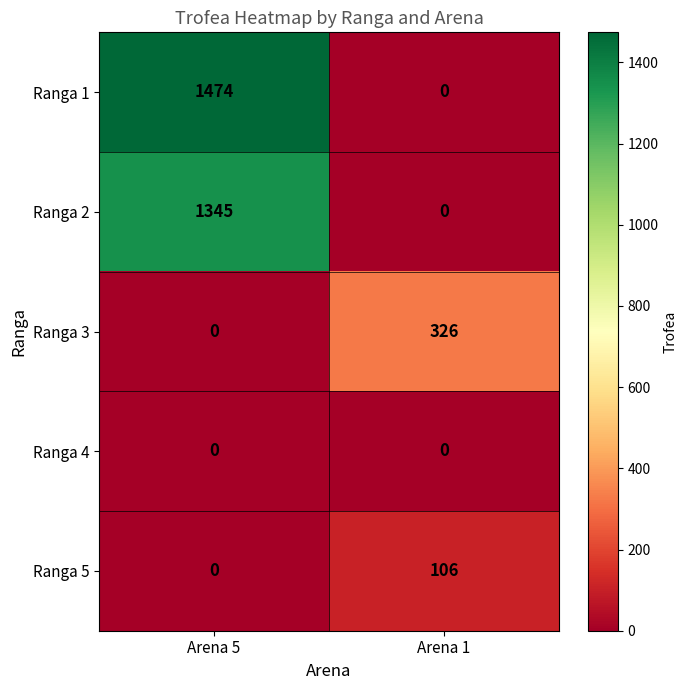

Reading left to right, transcribe all the data shown in this chart.

Ranga 1: 1474	0
Ranga 2: 1345	0
Ranga 3: 0	326
Ranga 4: 0	0
Ranga 5: 0	106